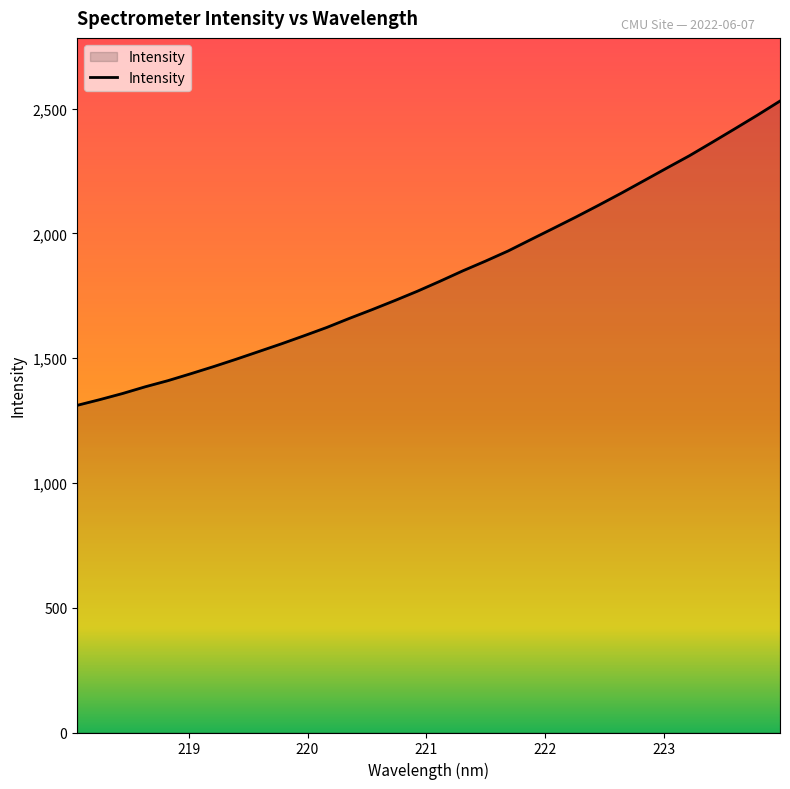

Reading right to left, list all the values displayed in this chart.

2530.1	2473.4	2418.6	2364.4	2311.0	2261.4	2211.3	2161.3	2113.0	2065.8	2020.2	1975.0	1929.4	1888.7	1849.7	1808.3	1768.2	1730.7	1694.4	1659.4	1622.9	1589.7	1557.3	1526.3	1495.5	1465.7	1437.3	1409.7	1385.2	1358.2	1333.8	1310.8